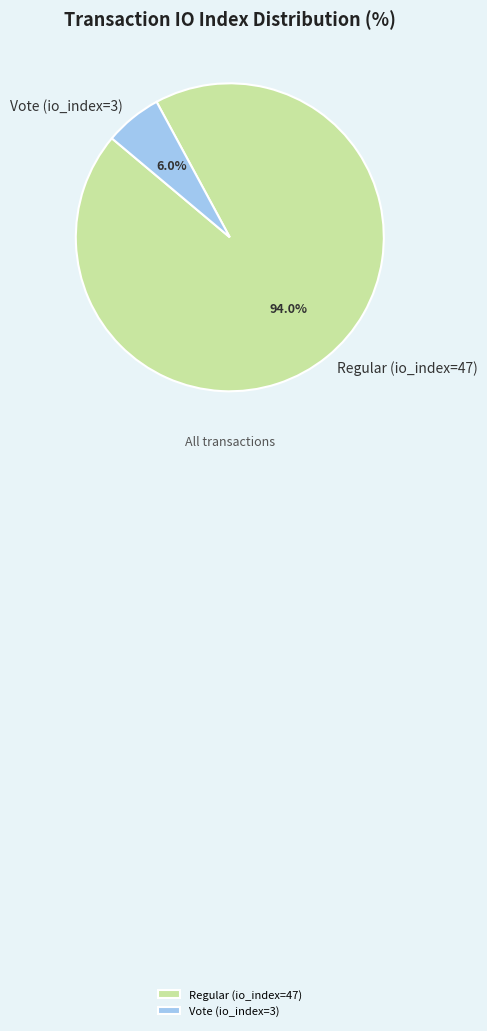

Which has a higher value, Regular (io_index=47) or Vote (io_index=3)?

Regular (io_index=47)